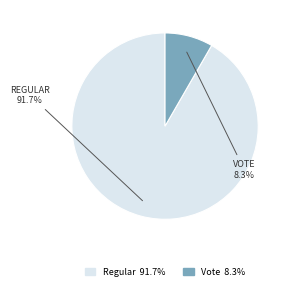

Does any single category account for the majority?

Yes